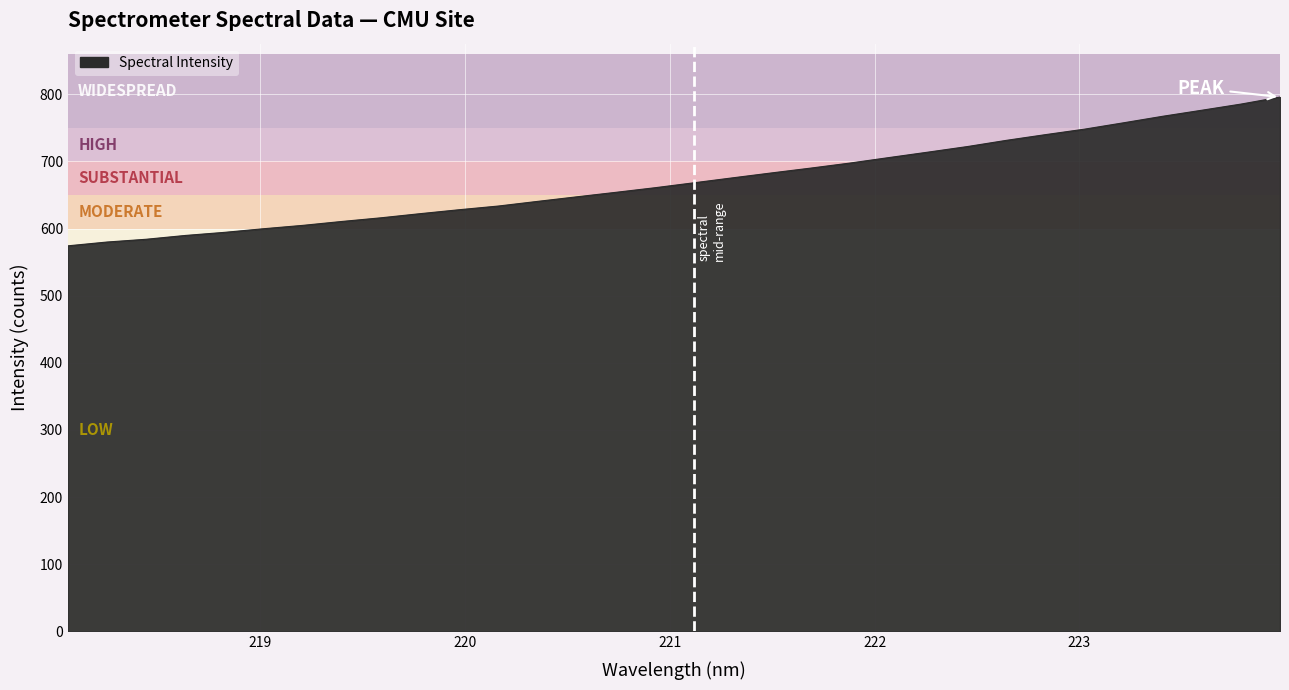

What is the minimum value shown in the chart?

574.2